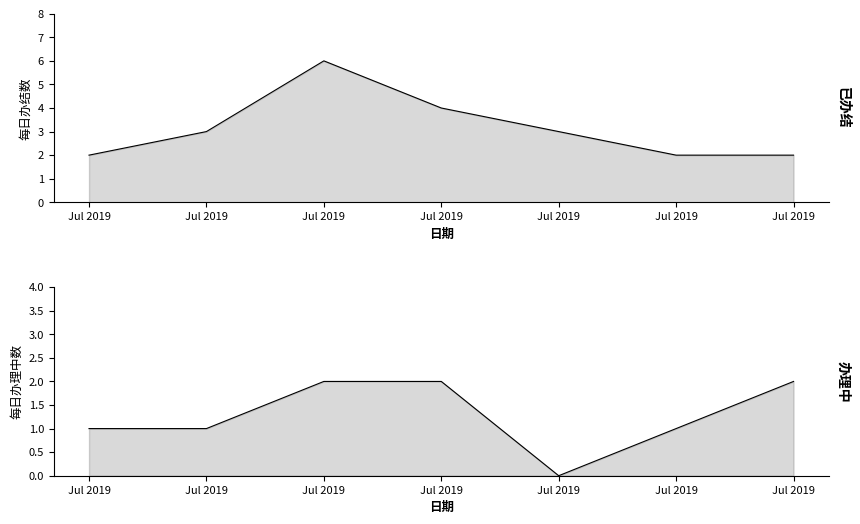

Rank the series at Jul 2019 from highest to lowest value.

已办结, 办理中